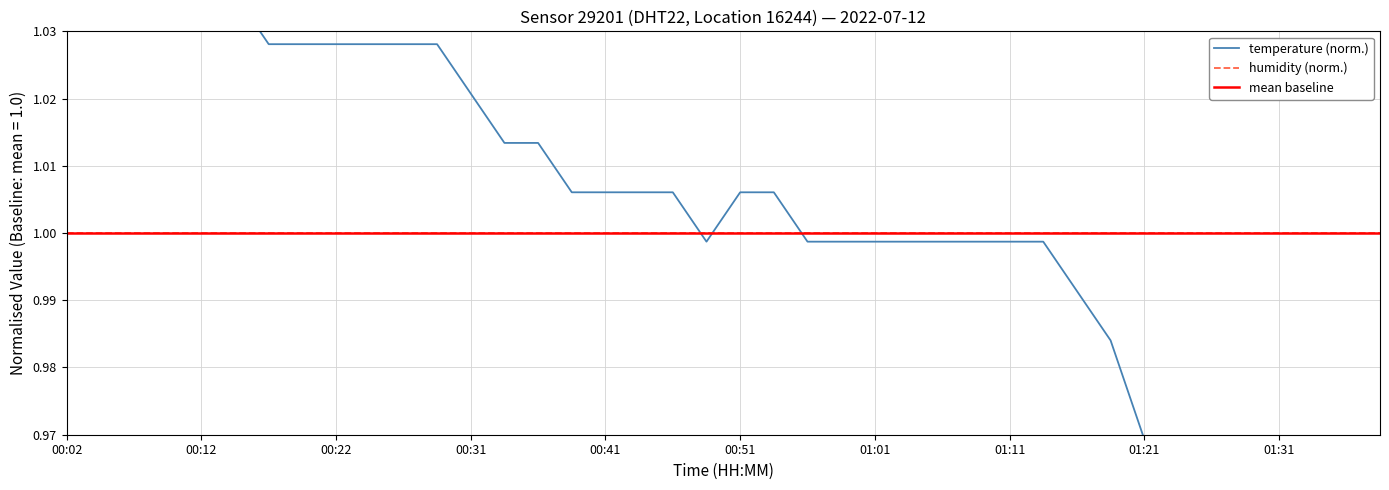

What value does the data have at 01:31?

0.9